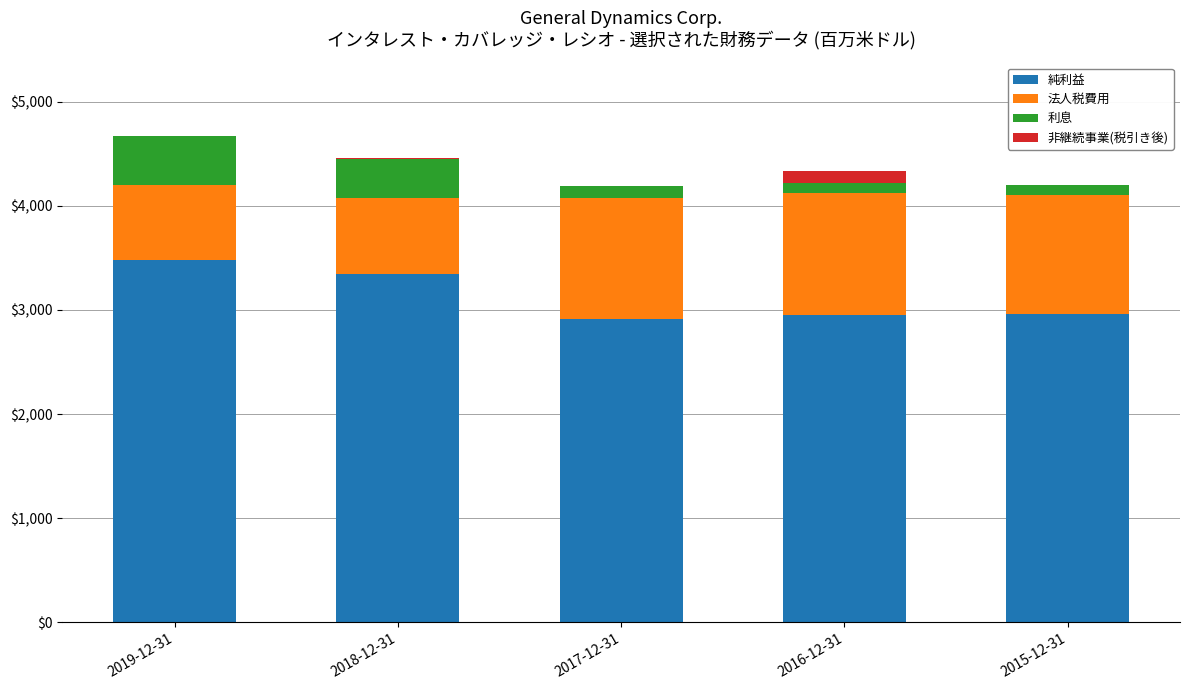

What is the maximum value for 純利益?

3484